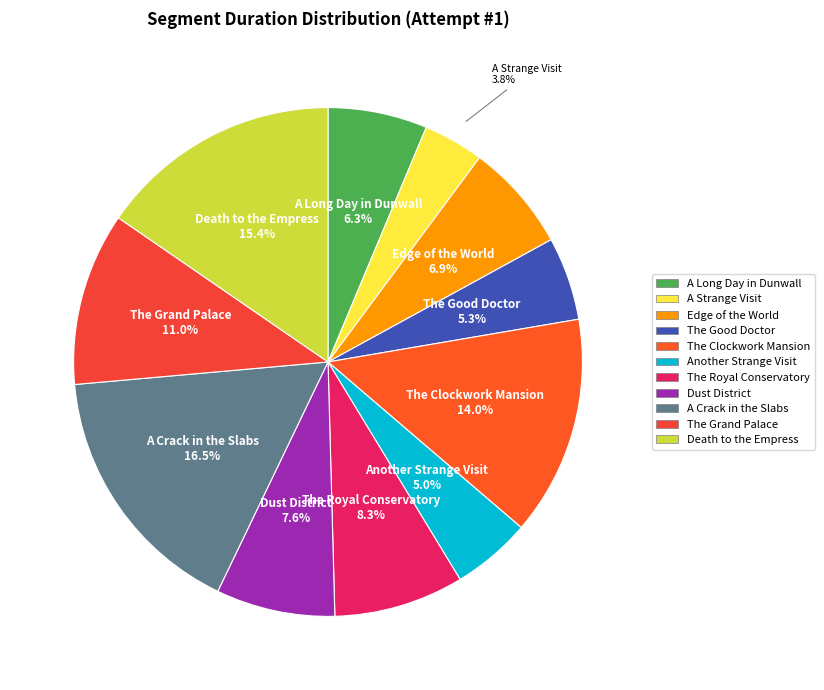

The Edge of the World slice represents 20% of the pie. True or false?

False